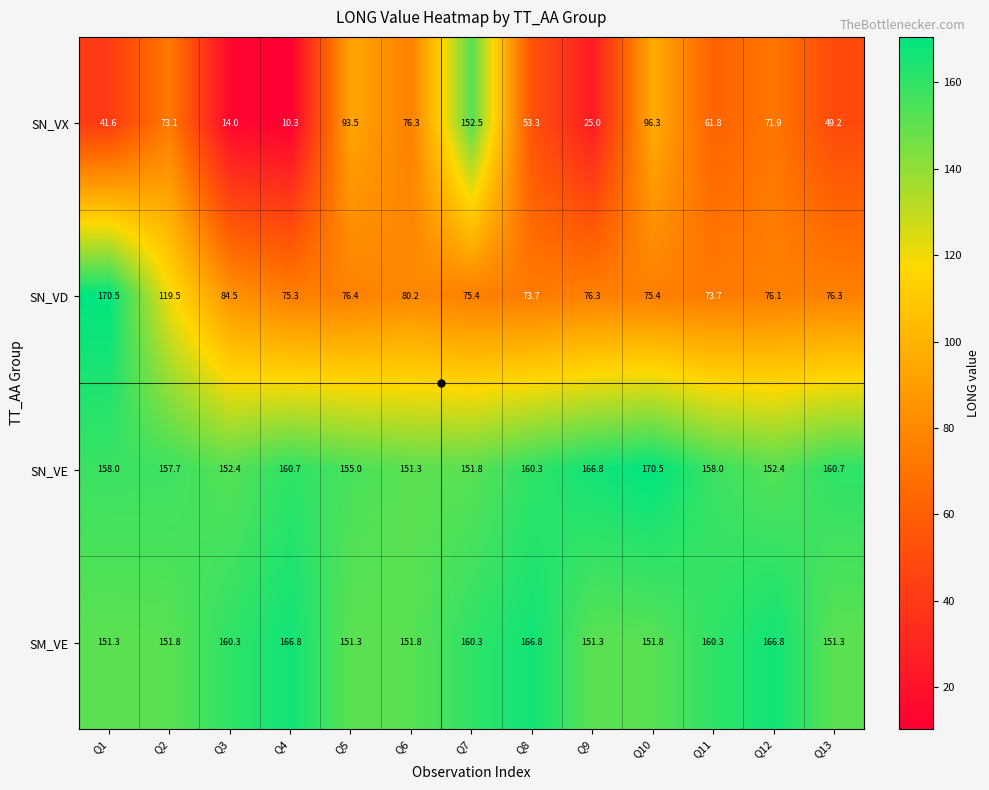

What is the difference between the highest and lowest values at Q12?

94.9